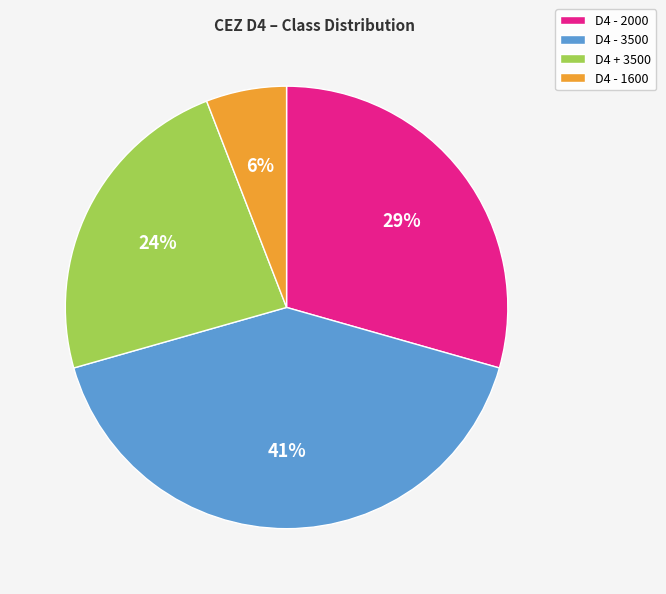

The D4 + 3500 slice represents 16% of the pie. True or false?

False